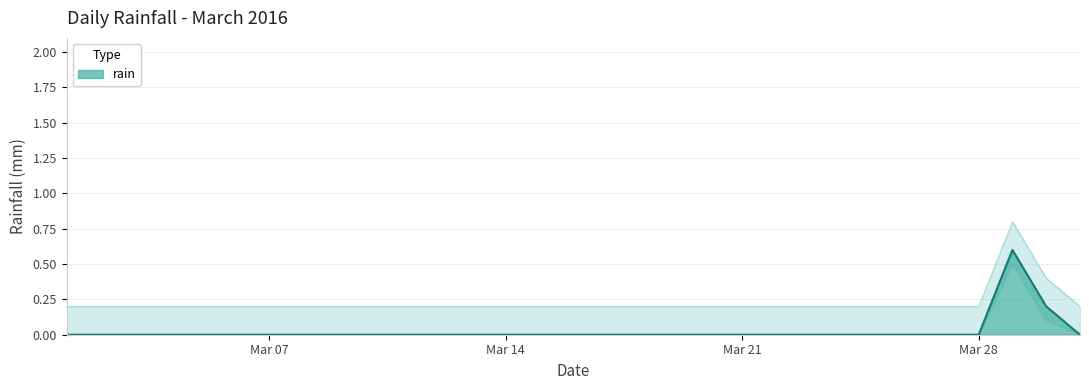

The value of rain at Mar 07 is -0.2. True or false?

False